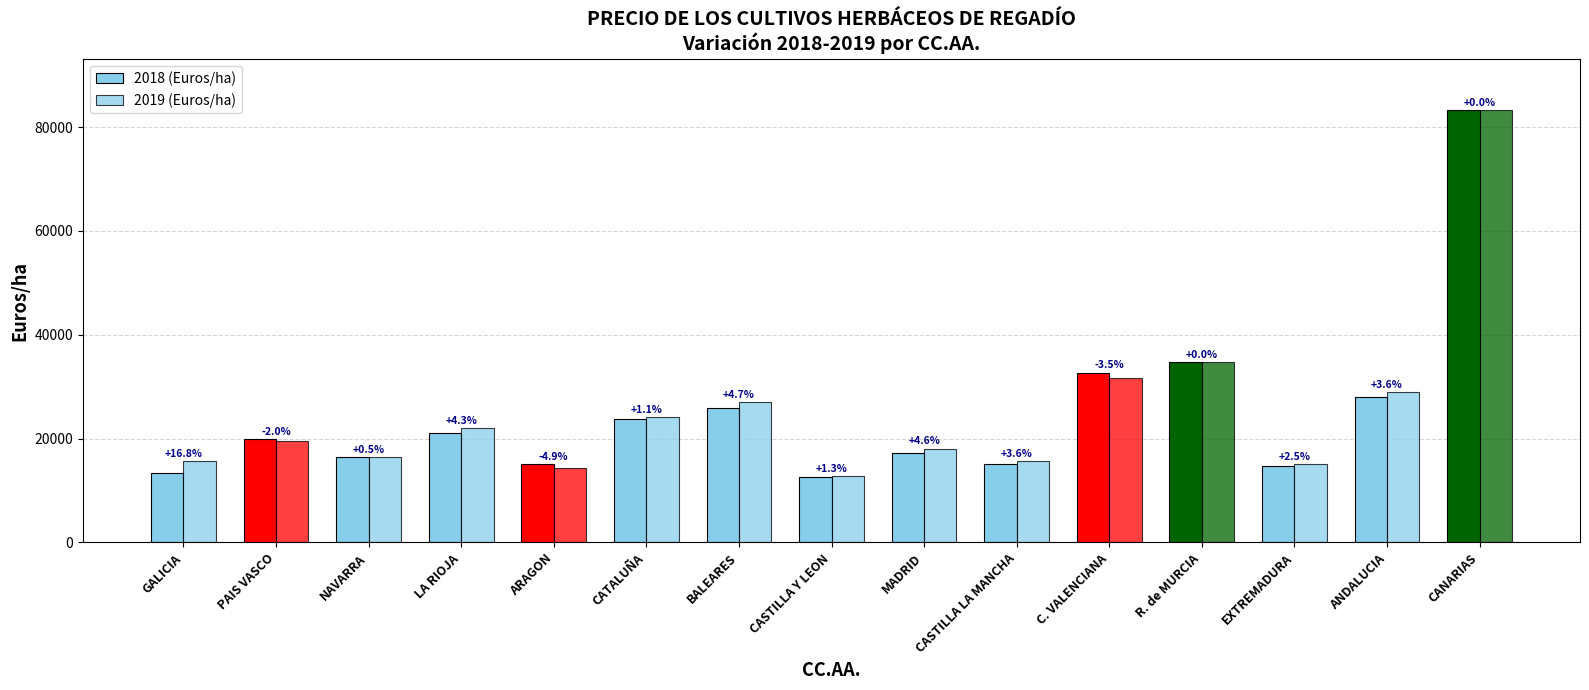

List the series in order of their peak value, highest first.

2018 (Euros/ha), 2019 (Euros/ha)